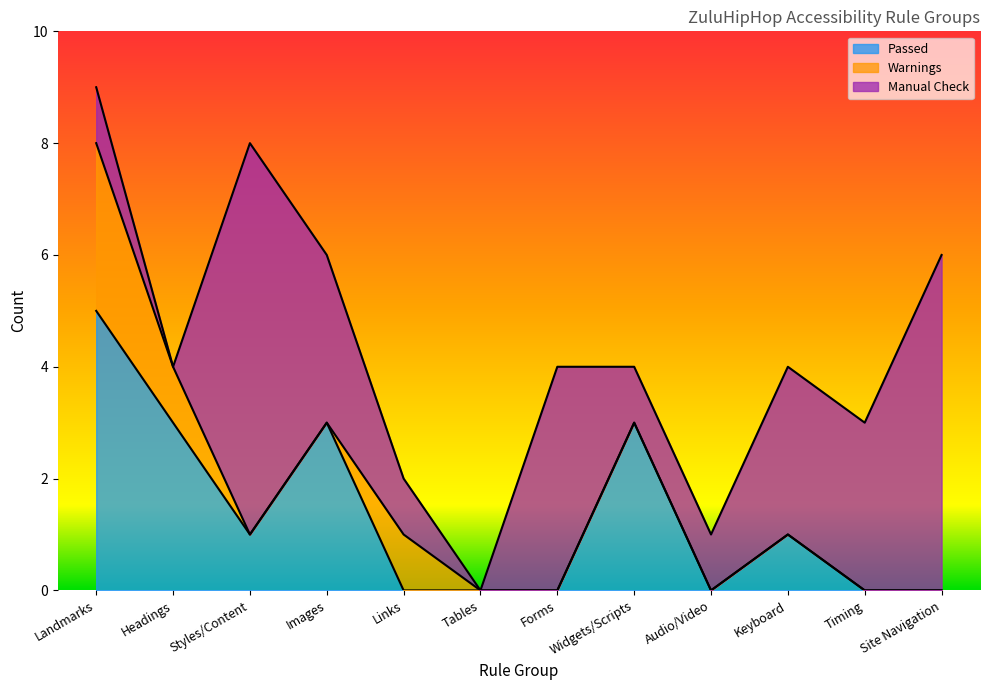

Reading left to right, transcribe all the data shown in this chart.

Passed: 5	3	1	3	0	0	0	3	0	1	0	0
Warnings: 3	1	0	0	1	0	0	0	0	0	0	0
Manual Check: 1	0	7	3	1	0	4	1	1	3	3	6